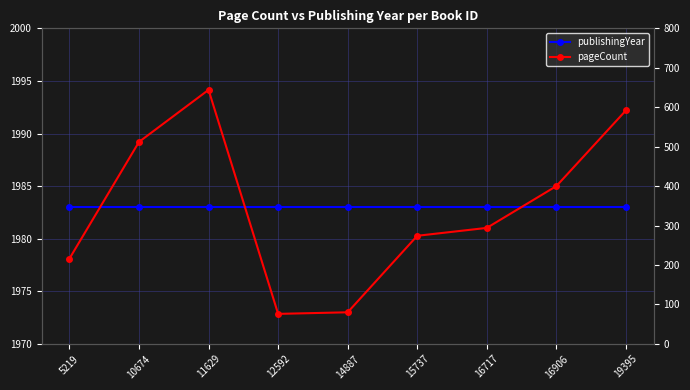

Between 10674 and 16906, which series saw the biggest shift?

pageCount